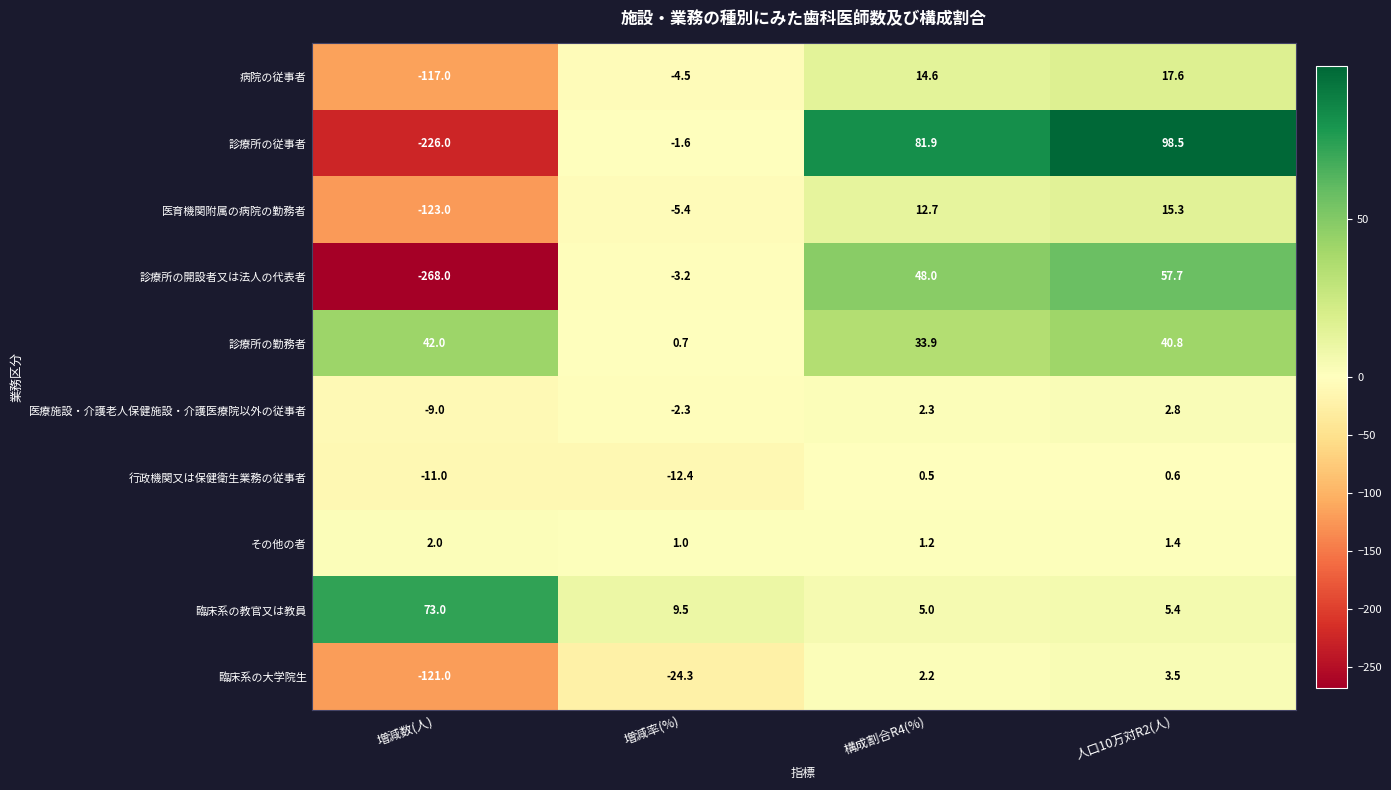

What is the sum of the 診療所の開設者又は法人の代表者 values at 増減率(%) and 増減数(人)?

-271.2